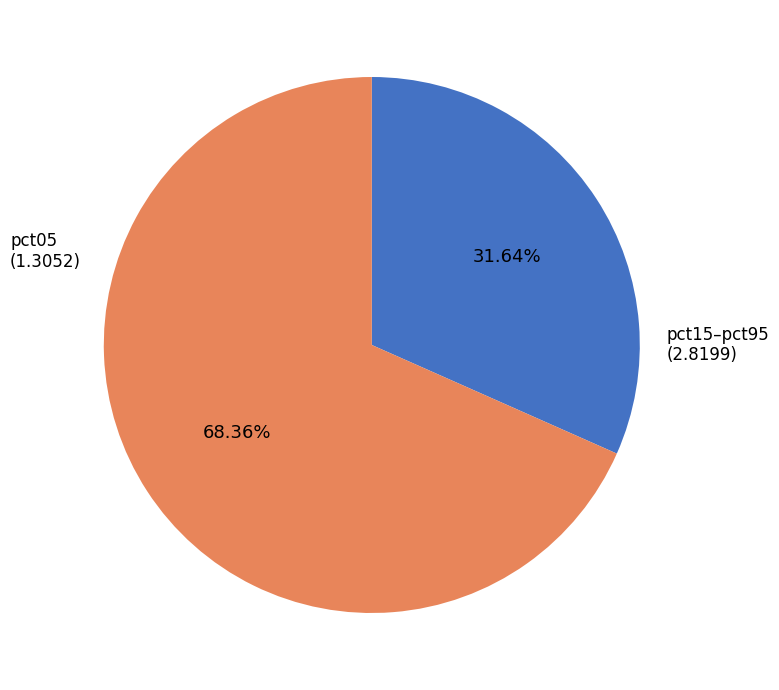

Is there any slice that represents more than half of the pie?

Yes